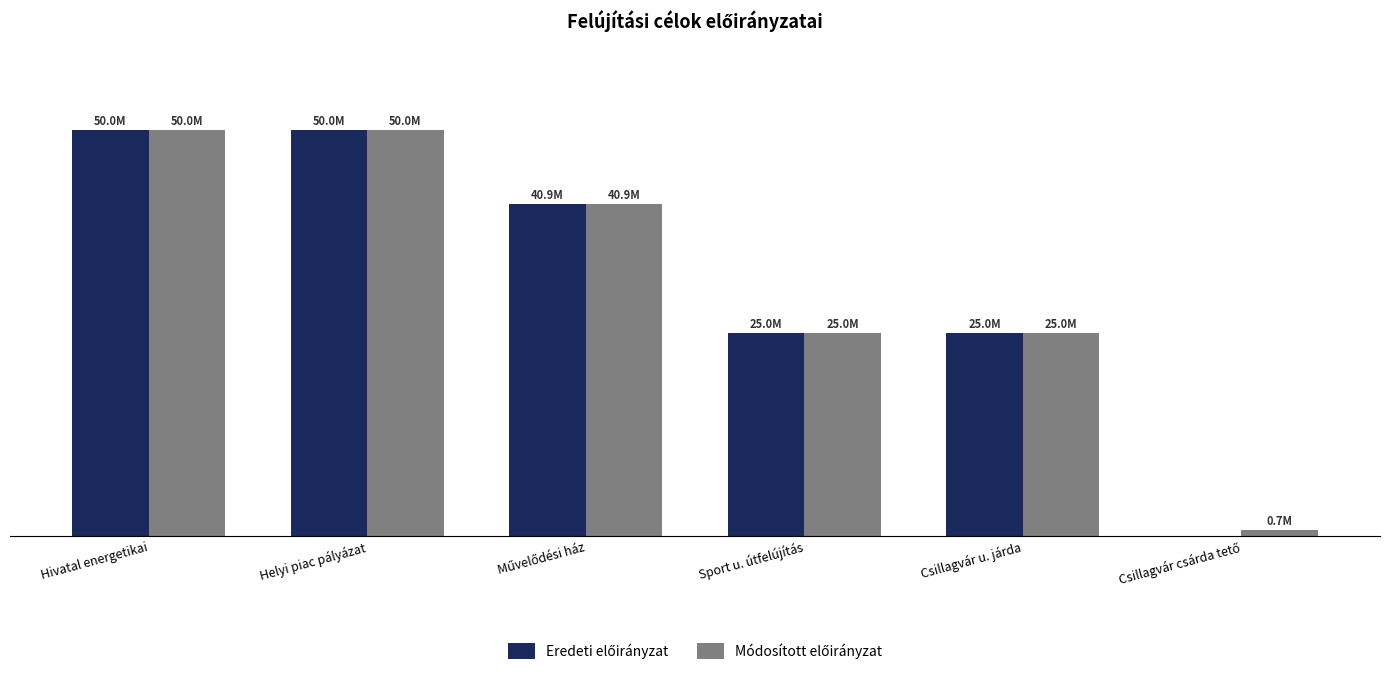

Are the bars horizontal?

No